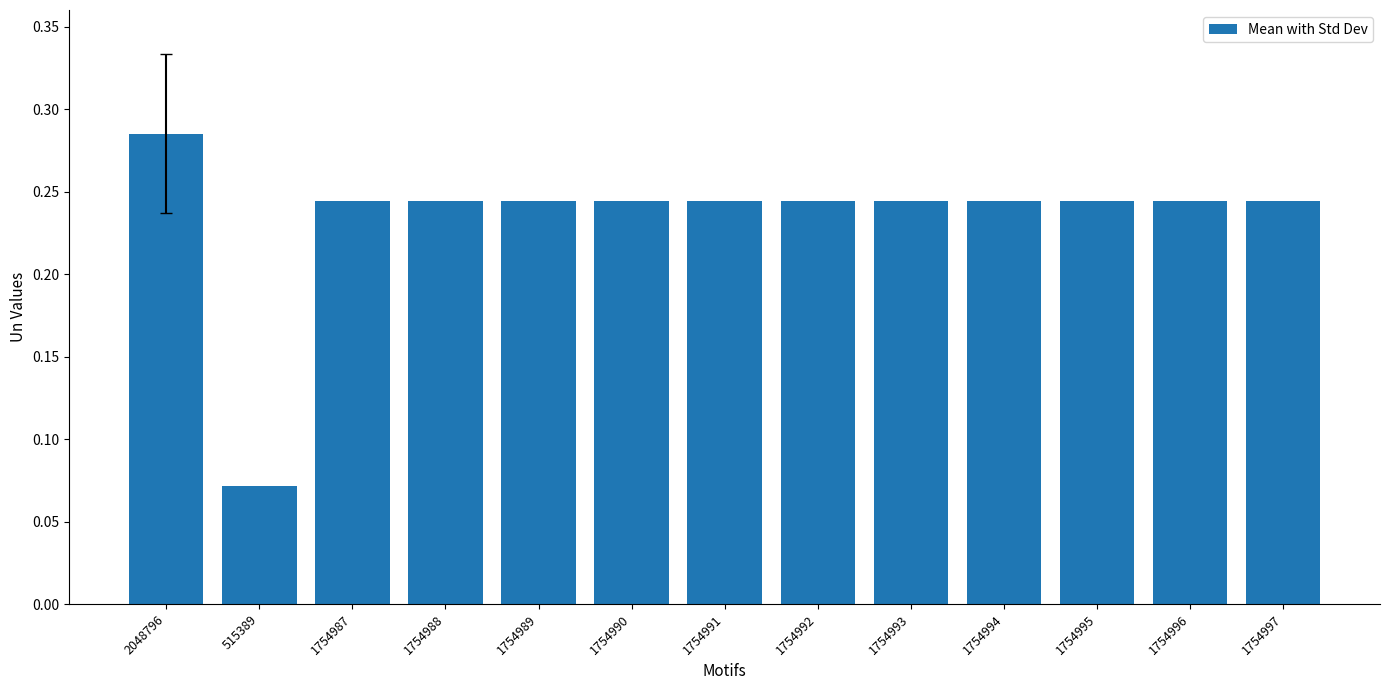

Count the values in the range 0 to 1.

13